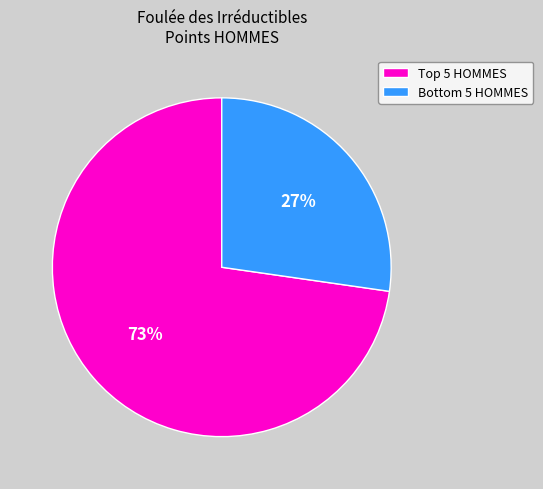

What is the largest slice in the pie chart?

Top 5 HOMMES